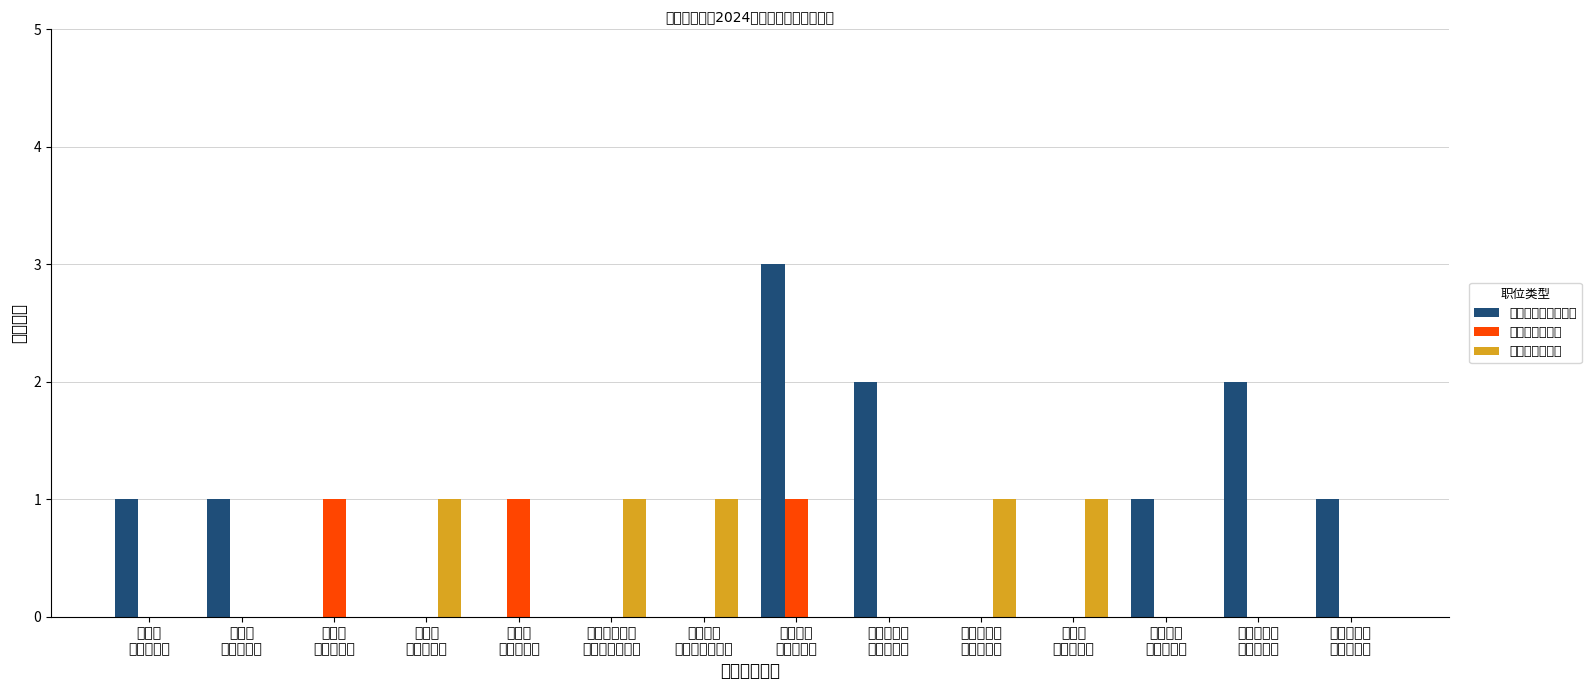

Between 赛罕区
应急管理局 and 武川县
应急管理局, which is larger?

赛罕区
应急管理局